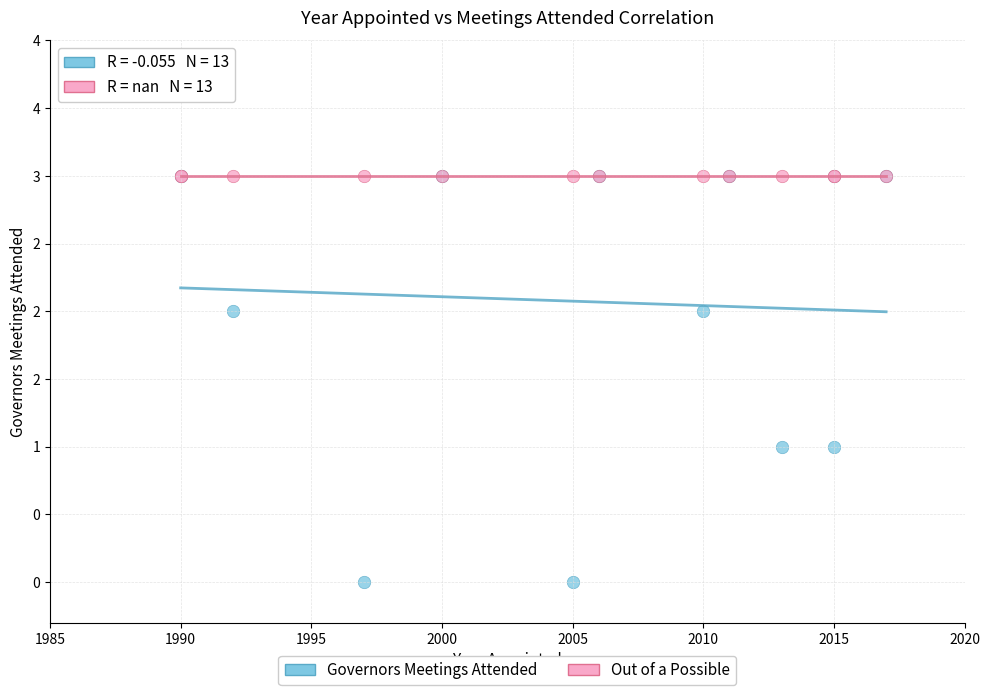

What are all the series names shown in the legend?

Governors Meetings Attended, Out of a Possible